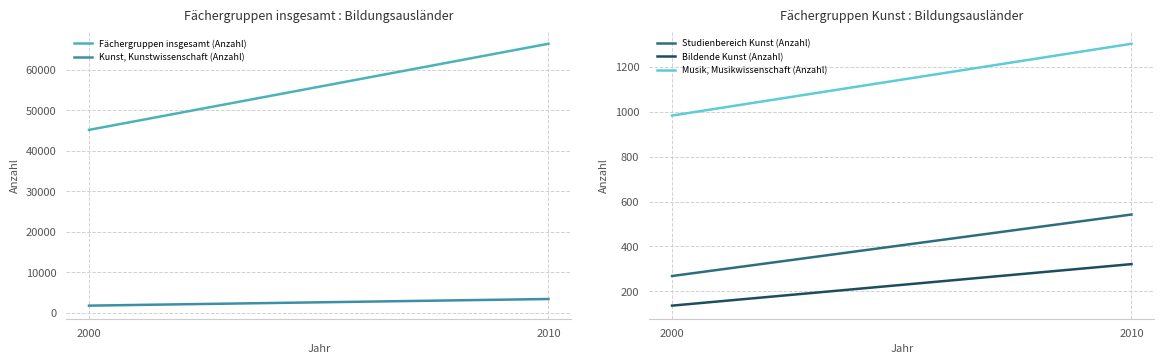

Reading left to right, list all the values displayed in this chart.

Fächergruppen insgesamt (Anzahl): 45149	66413
Kunst, Kunstwissenschaft (Anzahl): 1751	3384
Studienbereich Kunst (Anzahl): 268	542
Bildende Kunst (Anzahl): 136	321
Musik, Musikwissenschaft (Anzahl): 983	1303